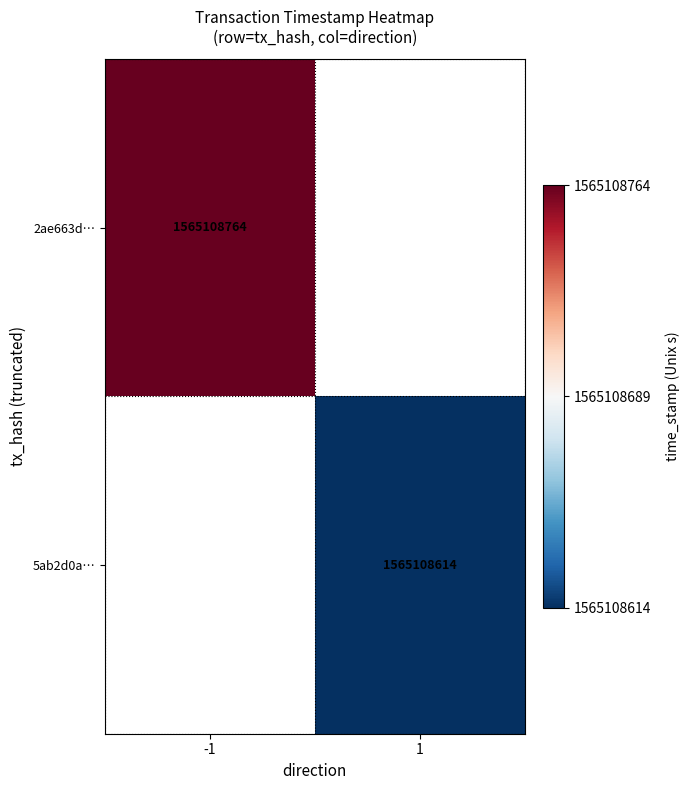

Which series has the largest total across all categories?

2ae663d54a896d70d2fd32b9632c1d59eb9cb6b